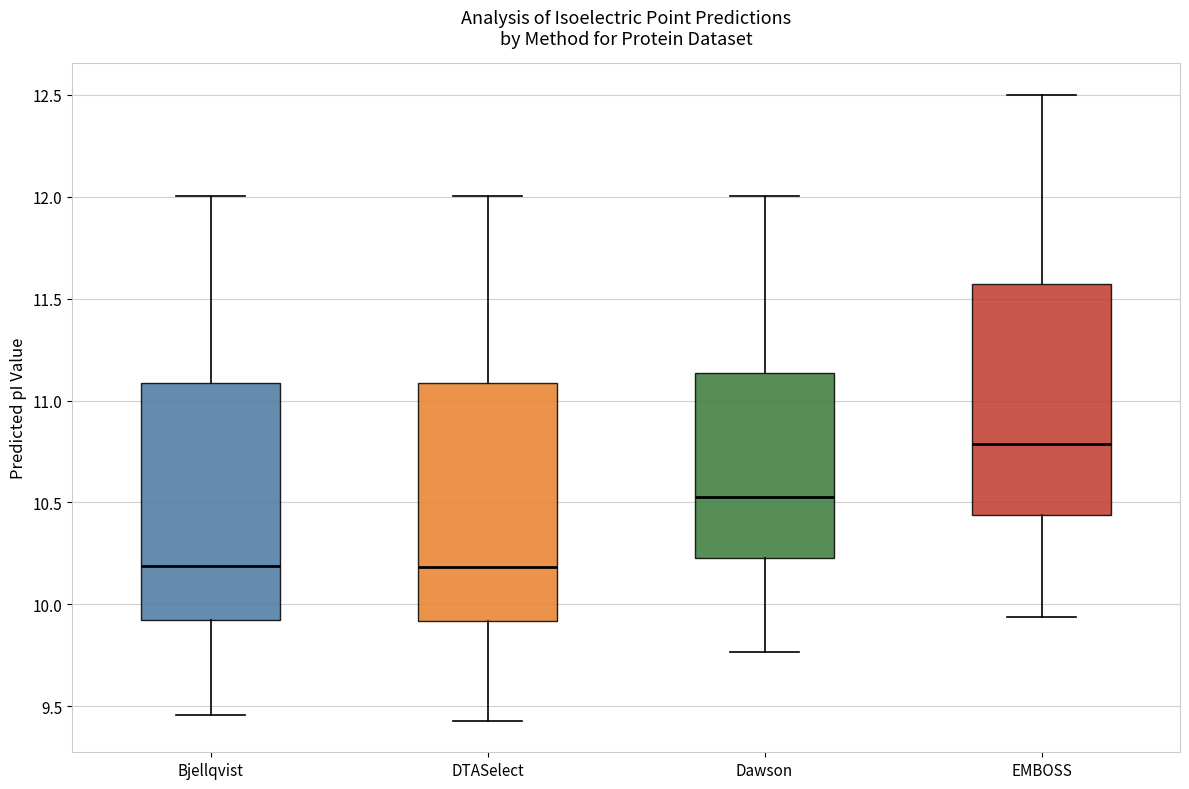

Where is the lower edge of the box for Dawson on the y-axis? The values are not printed on the chart, so give them approximately, as read against the axis.

10.25